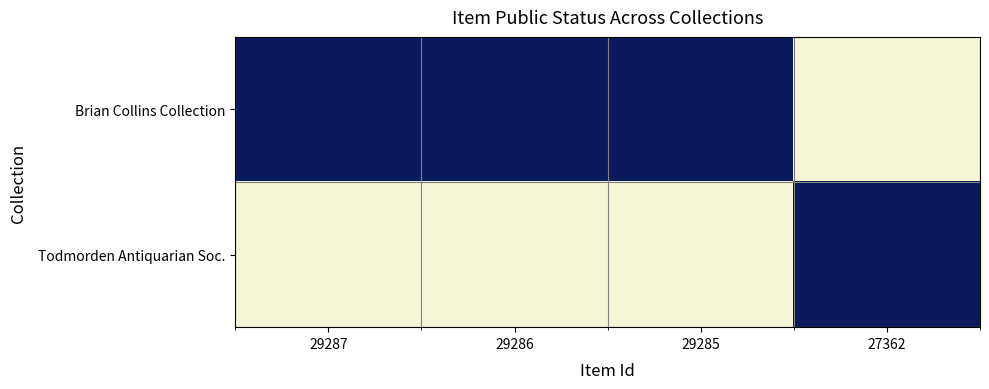

Which has a higher value, 29287 or 27362?

29287